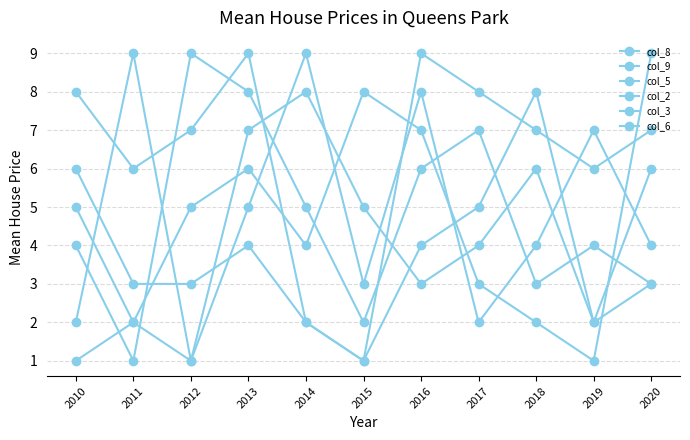

Between which two adjacent categories do col_2 and col_3 first intersect?

2013 and 2014